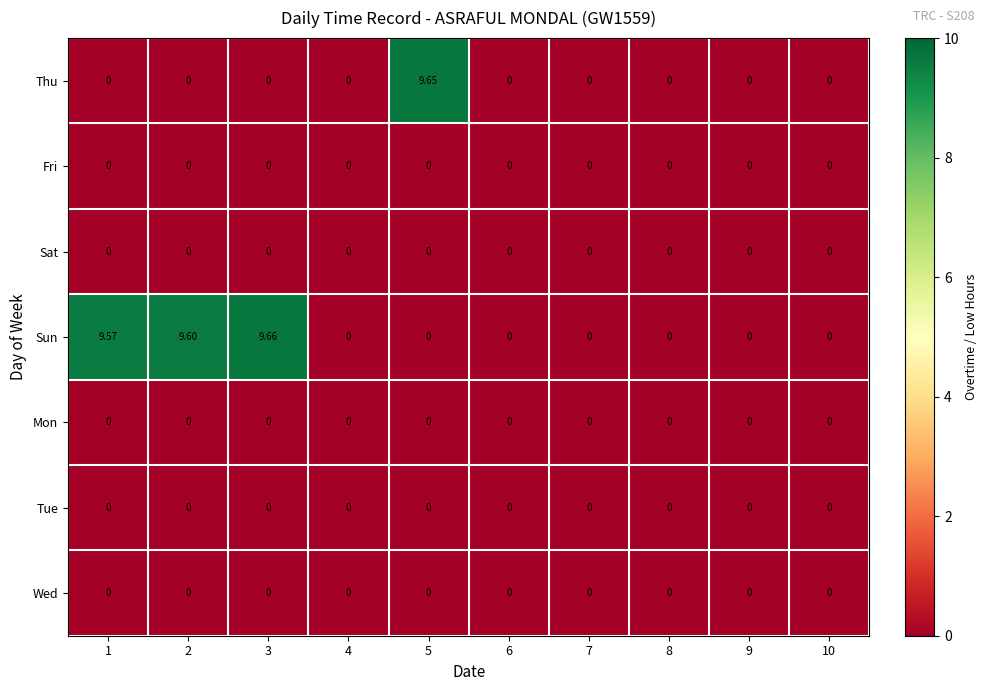

Between 1 and 9, which series saw the biggest shift?

Sun